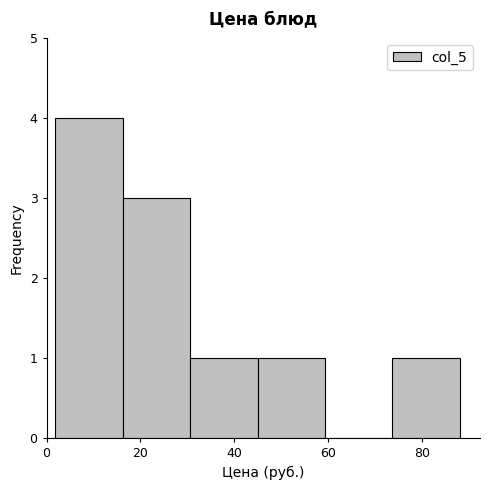

Reading left to right, list every bar in this chart as the range it spans on the x-axis followed by its height. Neither the bar edges nor the heights are printed on the chart, so give them approximately, as read against the axes.

2 to 16: 4
16 to 30: 3
30 to 44: 1
44 to 60: 1
60 to 74: 0
74 to 88: 1